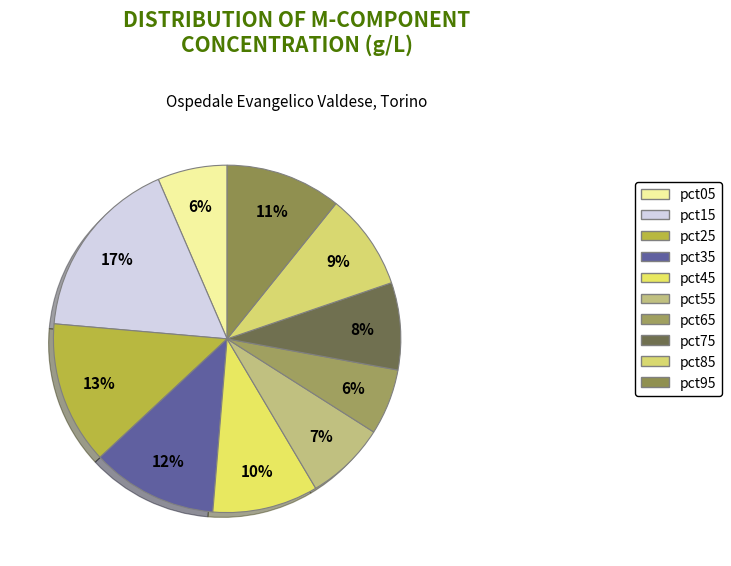

How many slices are in this pie chart?

10